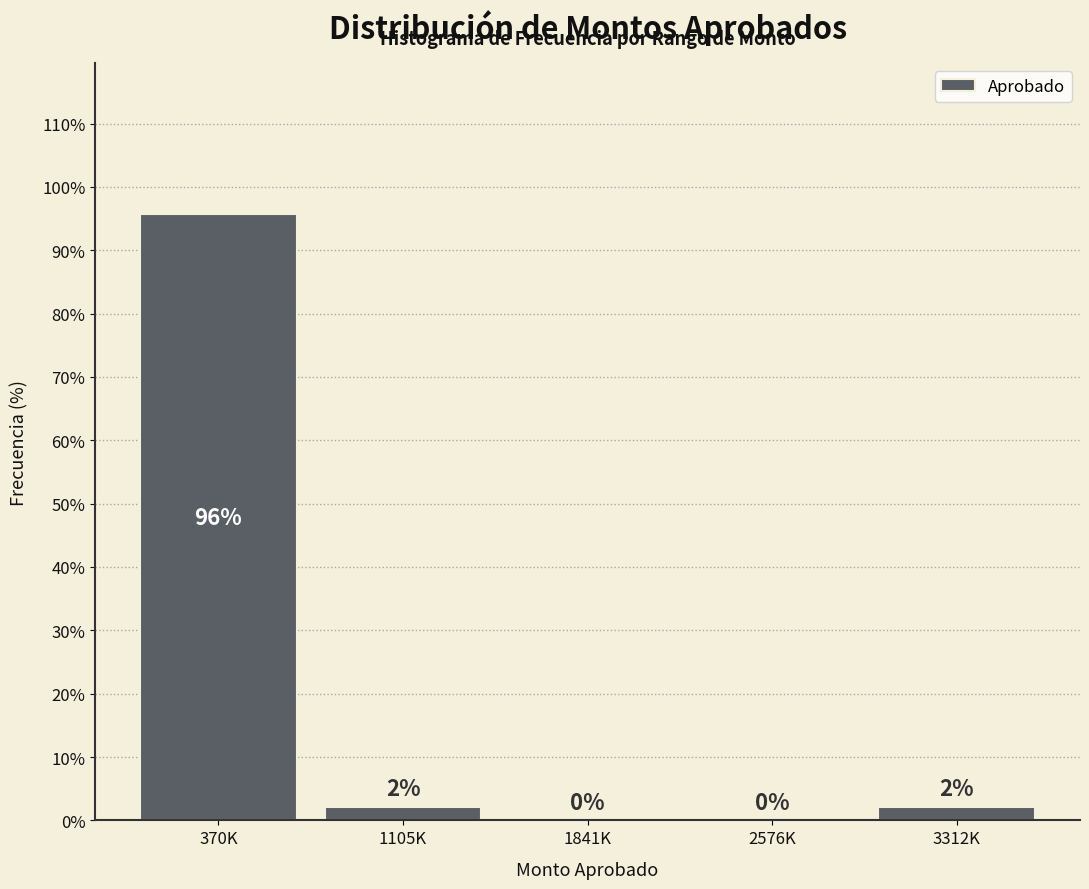

What is the sum of all values?

100.0